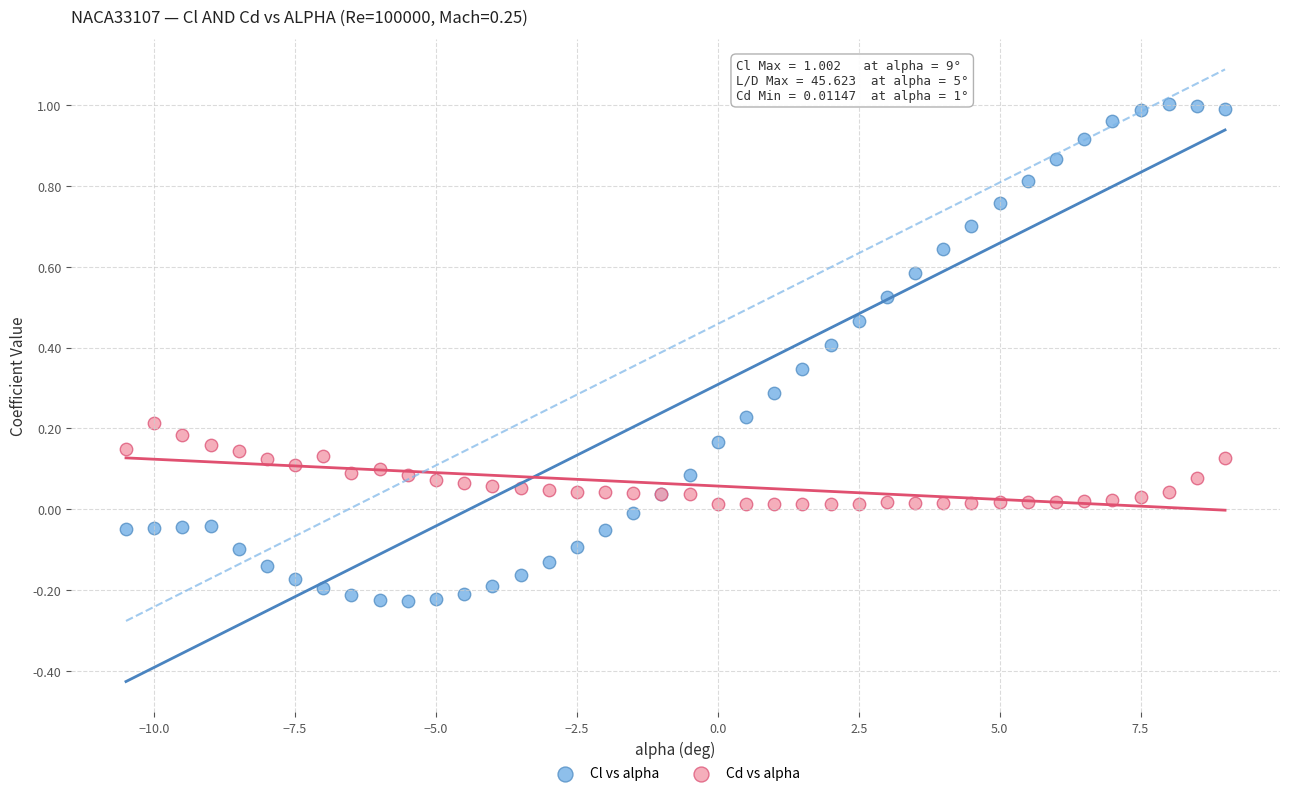

Which series has the widest spread of Y values?

Cl vs alpha